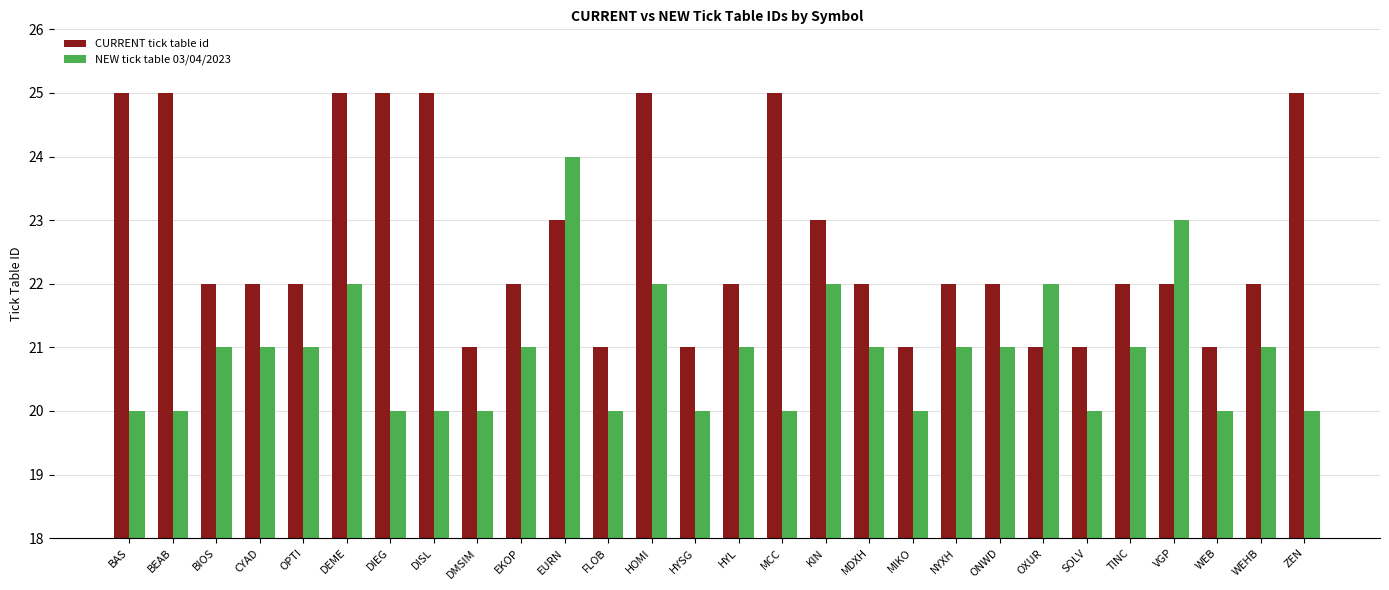

The value of NEW tick table 03/04/2023 at HOMI is 29. True or false?

False